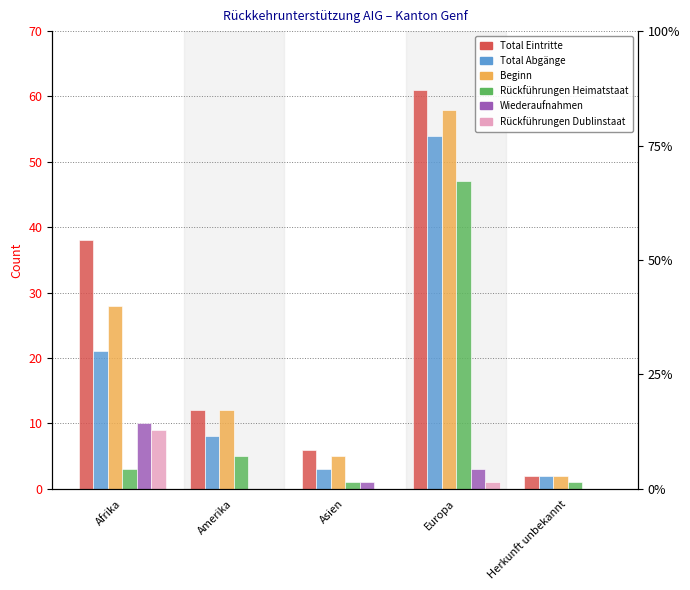

Between Amerika and Europa, which is larger?

Europa